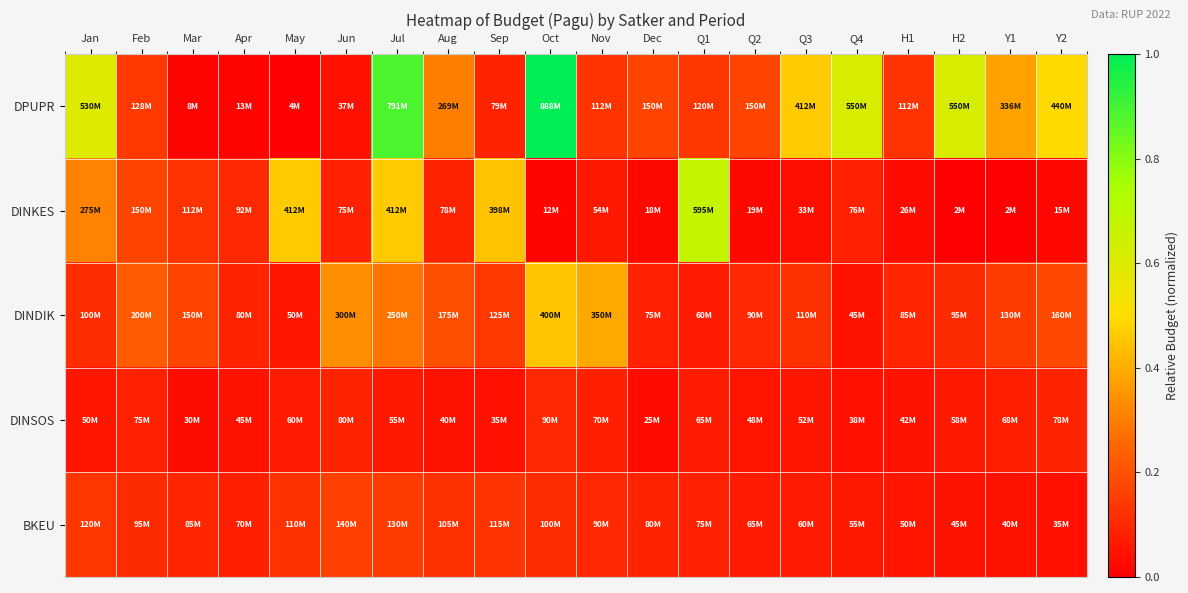

What is the difference between the highest and lowest values at Oct?

1.0